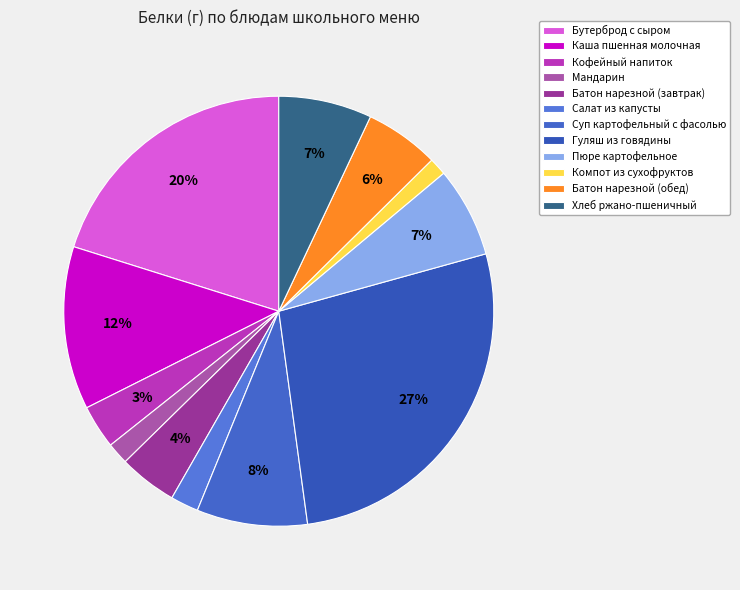

How many segments does this pie chart have?

12